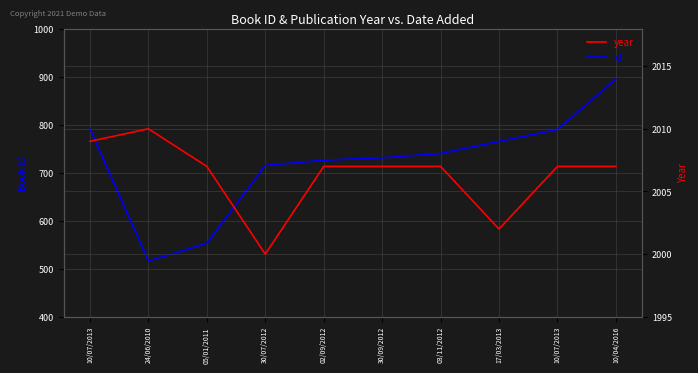

How many distinct data groups are displayed?

2